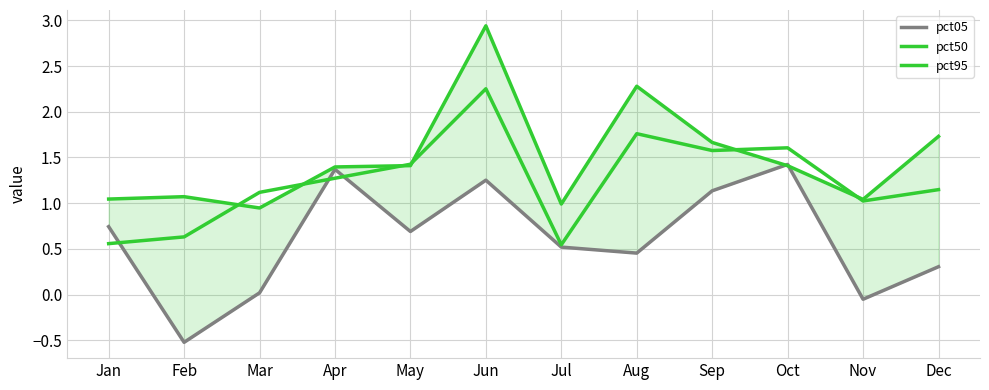

What is the minimum value for pct05?

-0.5